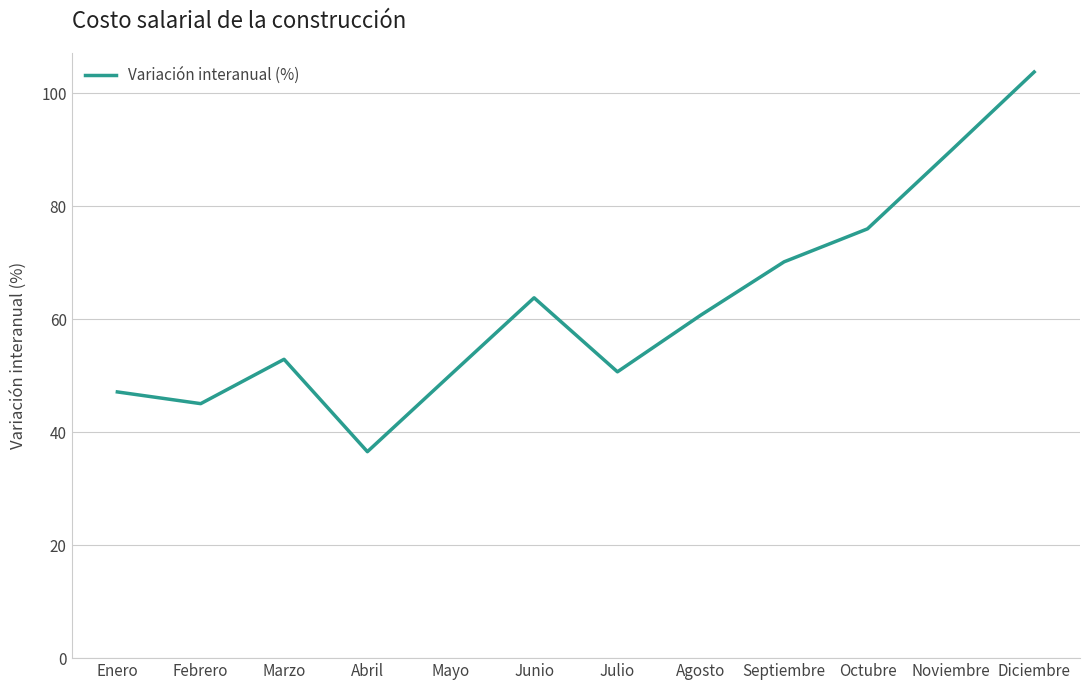

The chart shows a value of 70.2 at Septiembre. True or false?

True